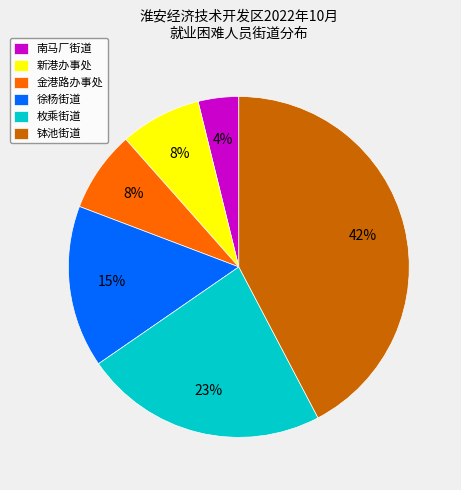

Is the sum of 新港办事处 and 枚乘街道 greater than half?

No